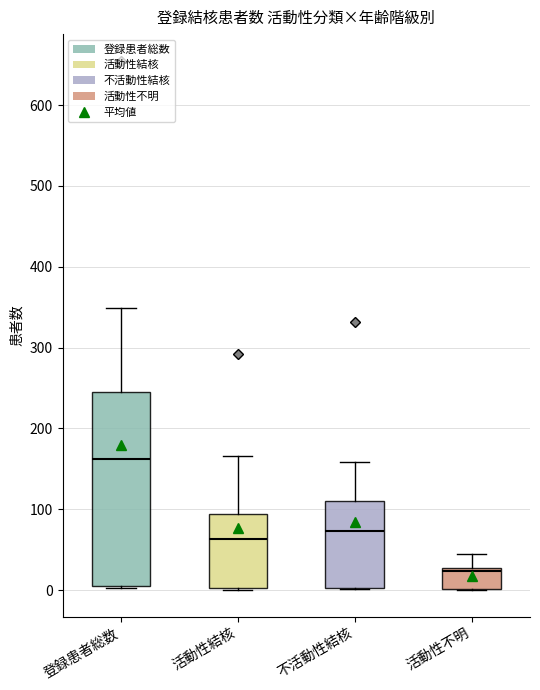

Where does the upper whisker of the box for 活動性不明 end on the y-axis? The values are not printed on the chart, so give them approximately, as read against the axis.

50